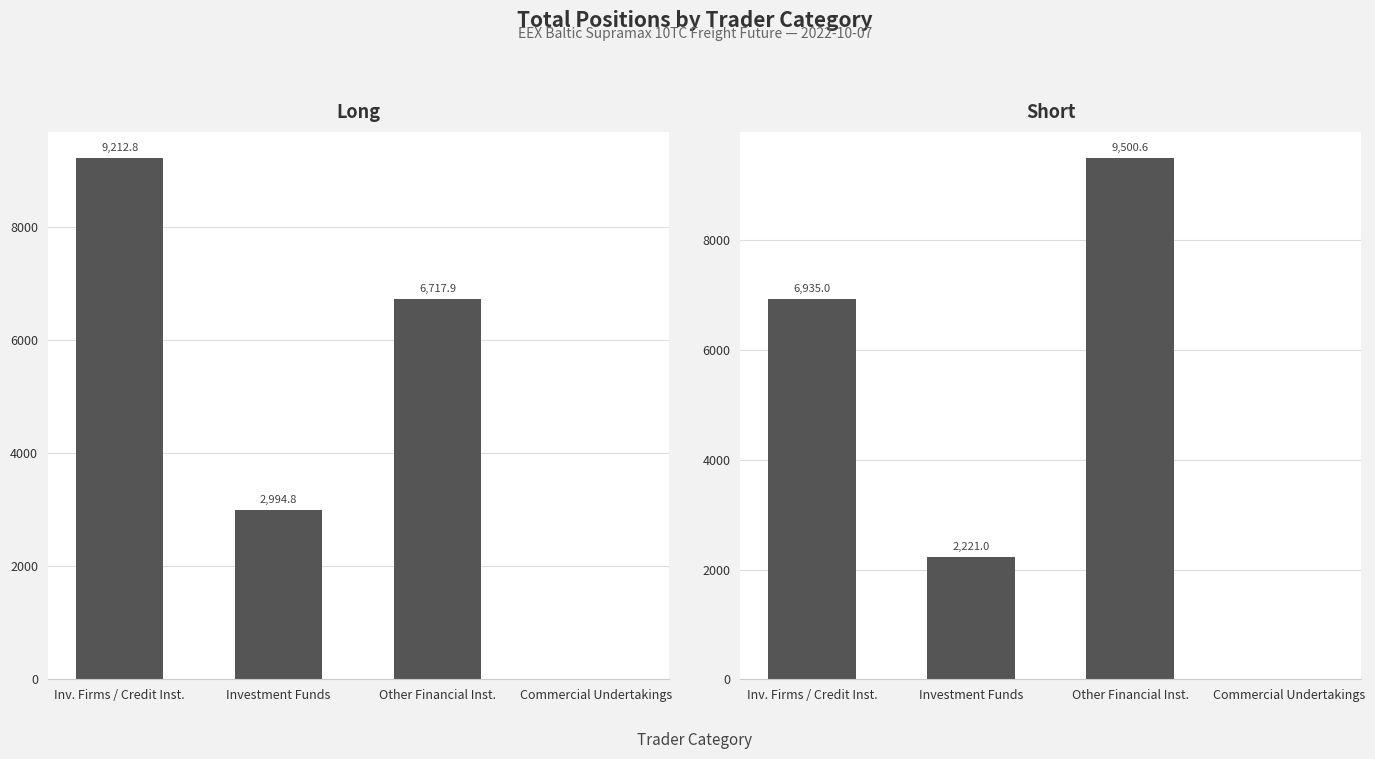

At which label does Short first exceed 6935?

Other Financial Inst.